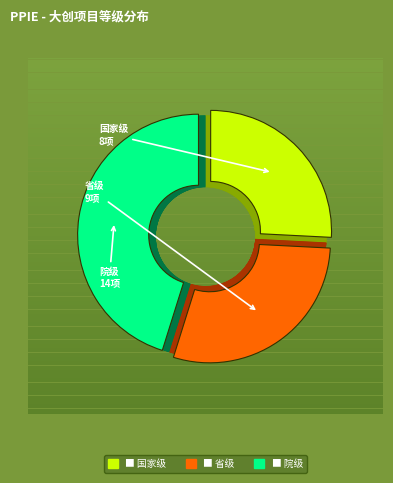

To the nearest percent, what percentage of the pie is 省级?

29%